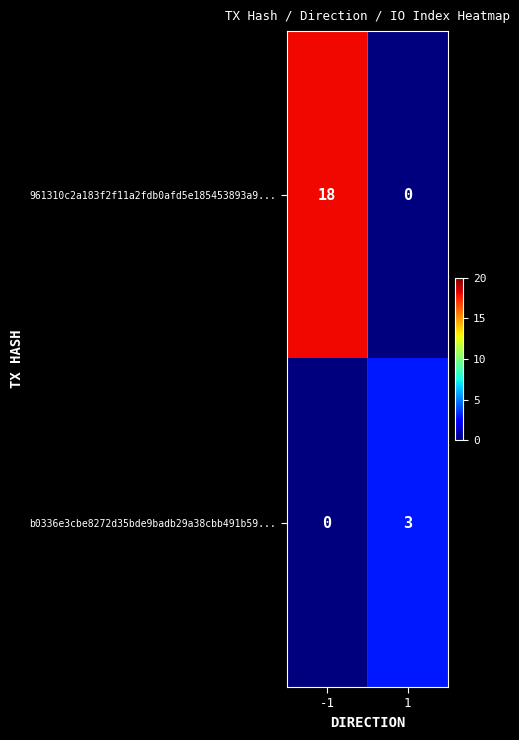

The b0336e3cbe8272d35bde9badb29a38cbb491b59... series shows 2 at -1. True or false?

False